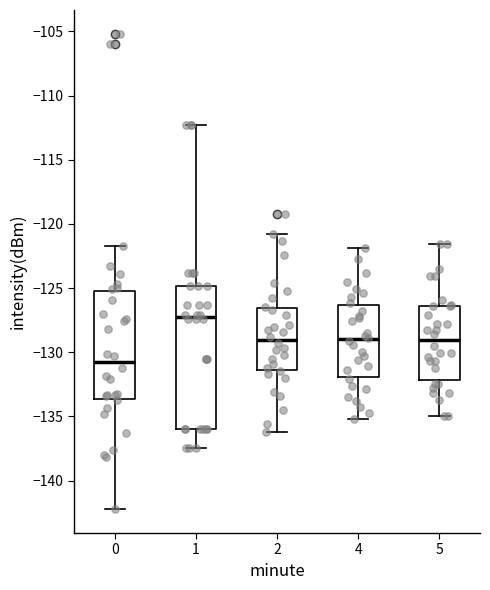

Reading left to right, read every box against the y-axis: the position of its median line, the range the box covers, and the ends of its whiskers. The values are not printed on the chart, so give them approximately, as read against the axis.

0: median -131.0, box -133.5 to -125.5, whiskers -142.0 to -121.5
1: median -127.0, box -136.0 to -125.0, whiskers -137.5 to -112.5
2: median -129.0, box -131.5 to -126.5, whiskers -136.0 to -121.0
4: median -129.0, box -132.0 to -126.5, whiskers -135.0 to -122.0
5: median -129.0, box -132.0 to -126.5, whiskers -135.0 to -121.5